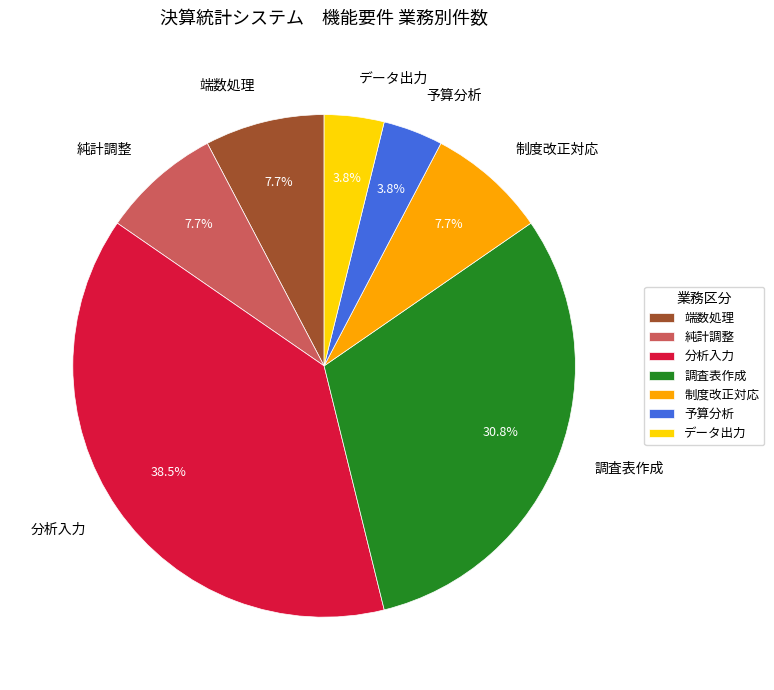

Which slice is the largest?

分析入力